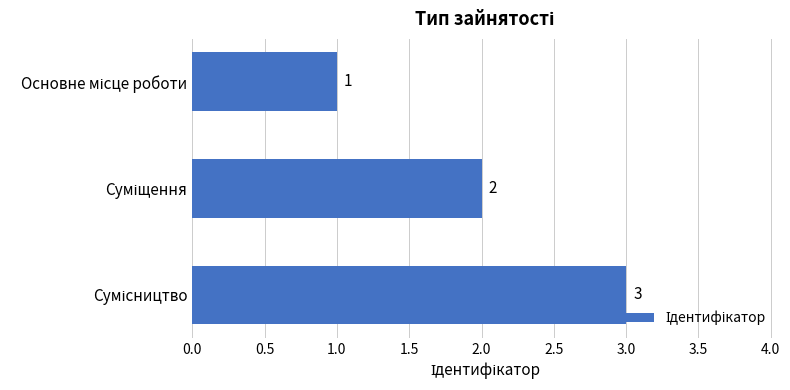

What is the maximum value shown in the chart?

3